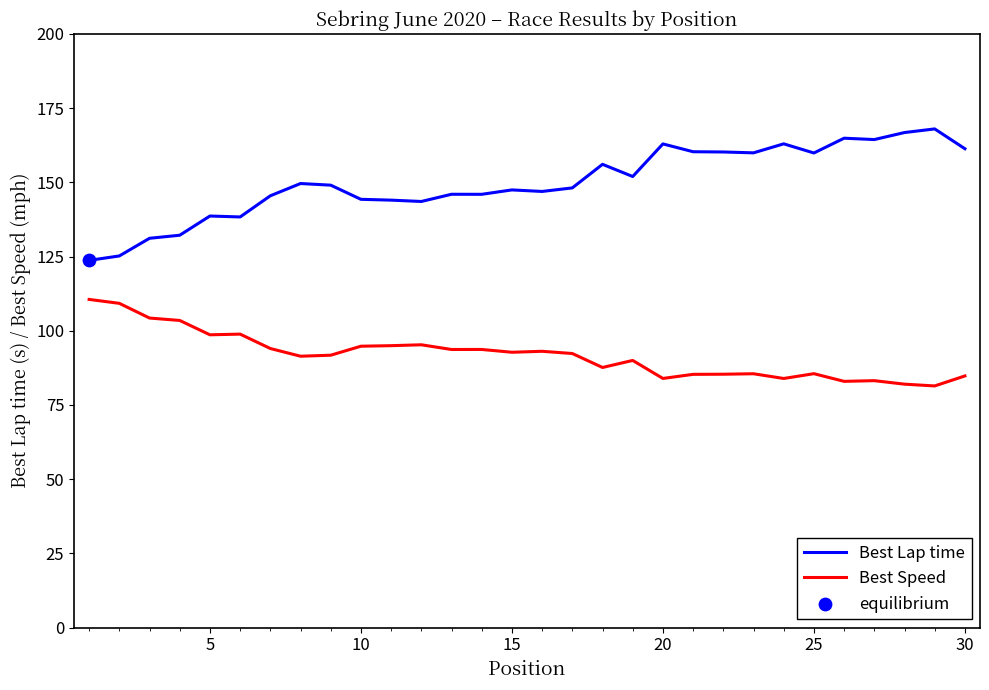

Which series has the largest total across all categories?

Best Lap time